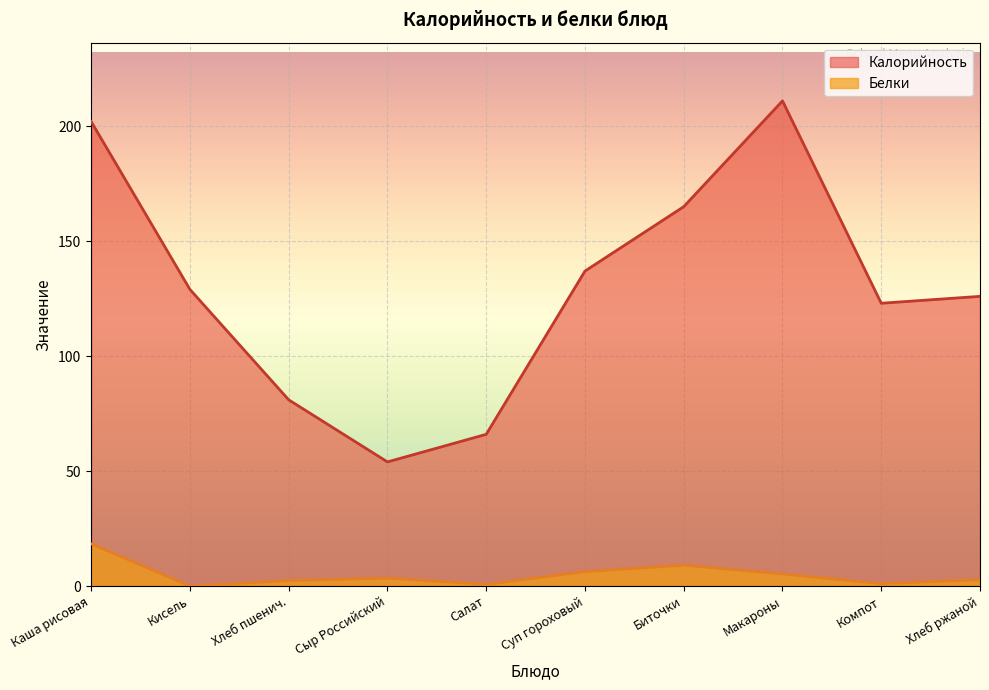

True or false: Белки and Калорийность cross at least once.

False